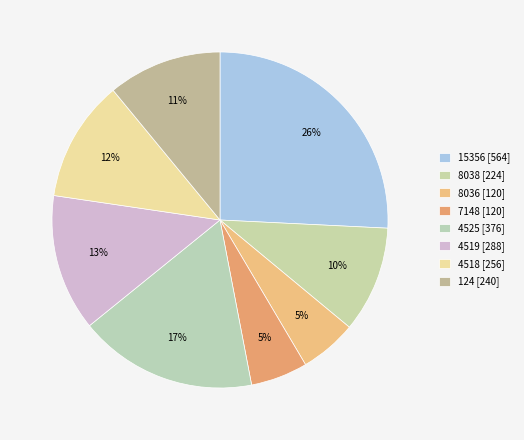

The 15356 slice represents 26% of the pie. True or false?

True